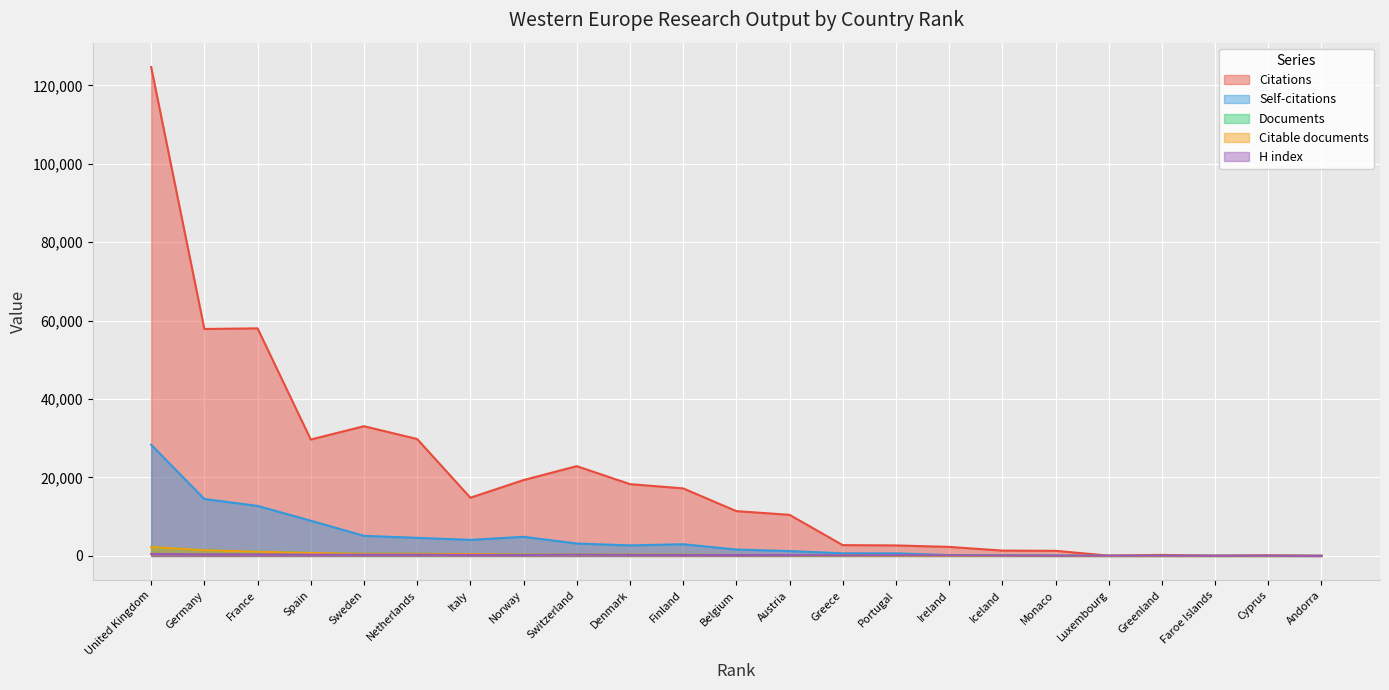

At which category is the sum across all series the highest?

United Kingdom